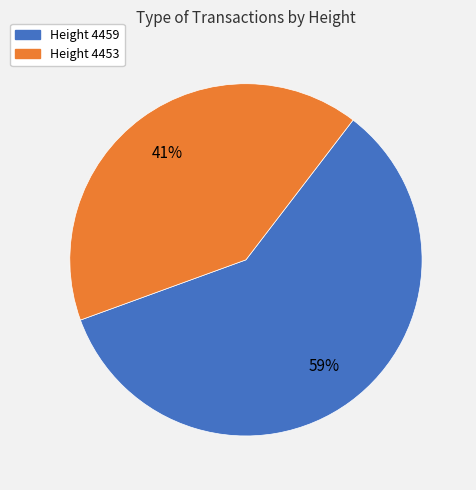

To the nearest percent, what is the difference between the largest and smallest slice percentages?

18%